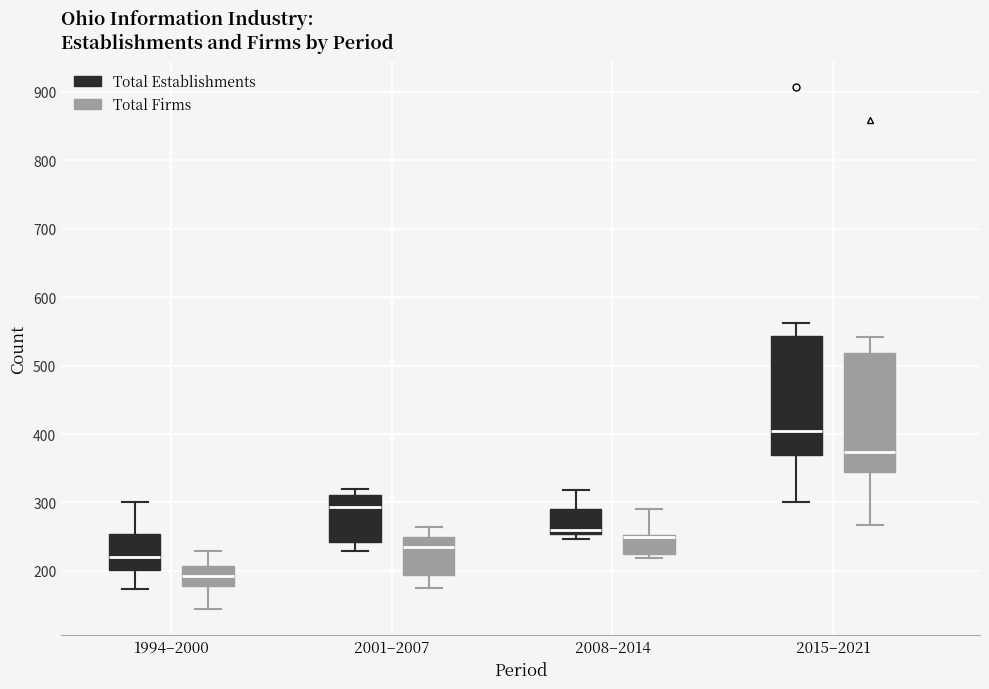

Reading left to right, read every box against the y-axis: the position of its median line, the range the box covers, and the ends of its whiskers. The values are not printed on the chart, so give them approximately, as read against the axis.

1994–2000 (Total Establishments): median 220, box 200 to 250, whiskers 170 to 300
1994–2000 (Total Firms): median 190, box 180 to 210, whiskers 150 to 230
2001–2007 (Total Establishments): median 290, box 240 to 310, whiskers 230 to 320
2001–2007 (Total Firms): median 240, box 190 to 250, whiskers 180 to 260
2008–2014 (Total Establishments): median 260, box 250 to 290, whiskers 250 (just below the box's lower edge) to 320
2008–2014 (Total Firms): median 250 (just below the box's upper edge), box 230 to 250, whiskers 220 to 290
2015–2021 (Total Establishments): median 400, box 370 to 540, whiskers 300 to 560
2015–2021 (Total Firms): median 370, box 340 to 520, whiskers 270 to 540